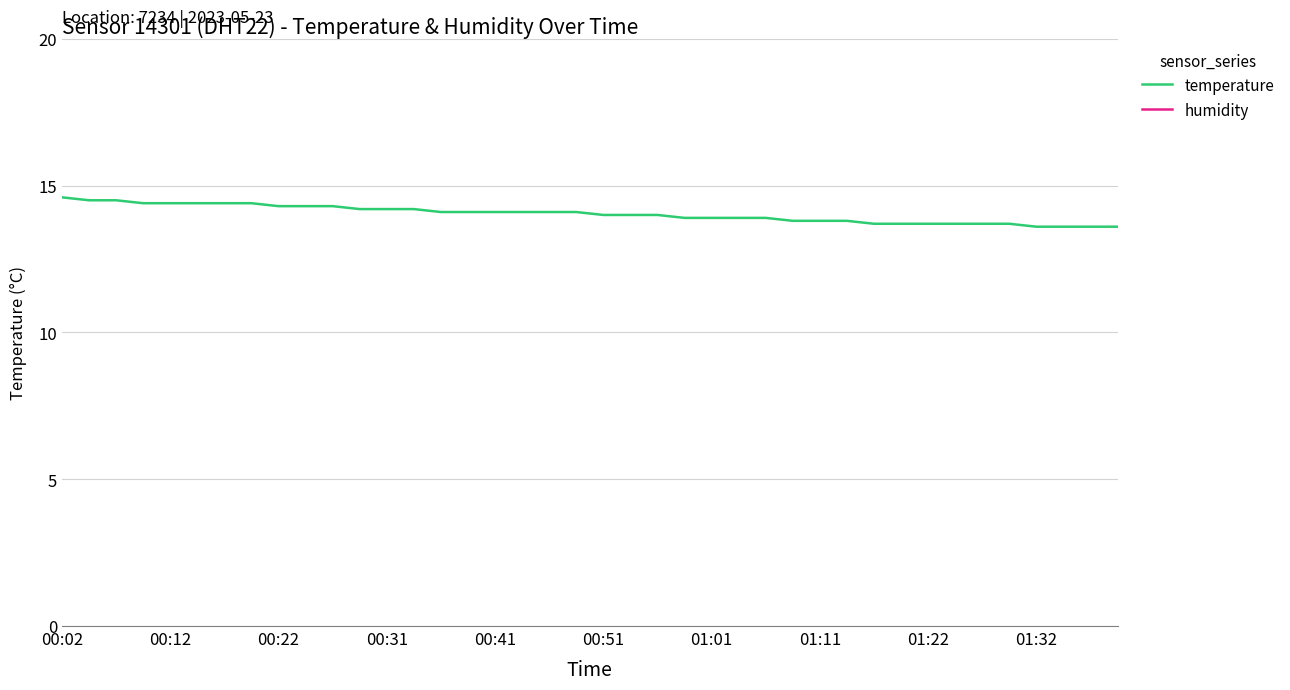

True or false: temperature has more than 1 interior local peaks.

False